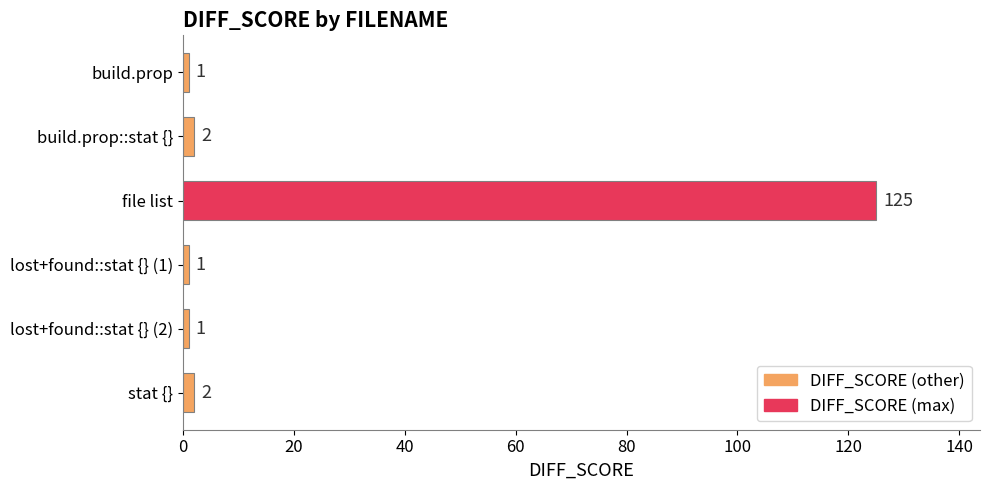

What is the label of the 2nd bar from the top?

build.prop::stat {}